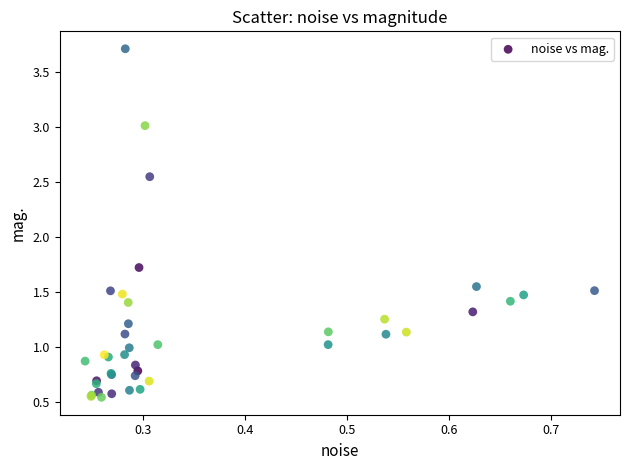

What Y value in the scatter plot is closest to 2?

1.7